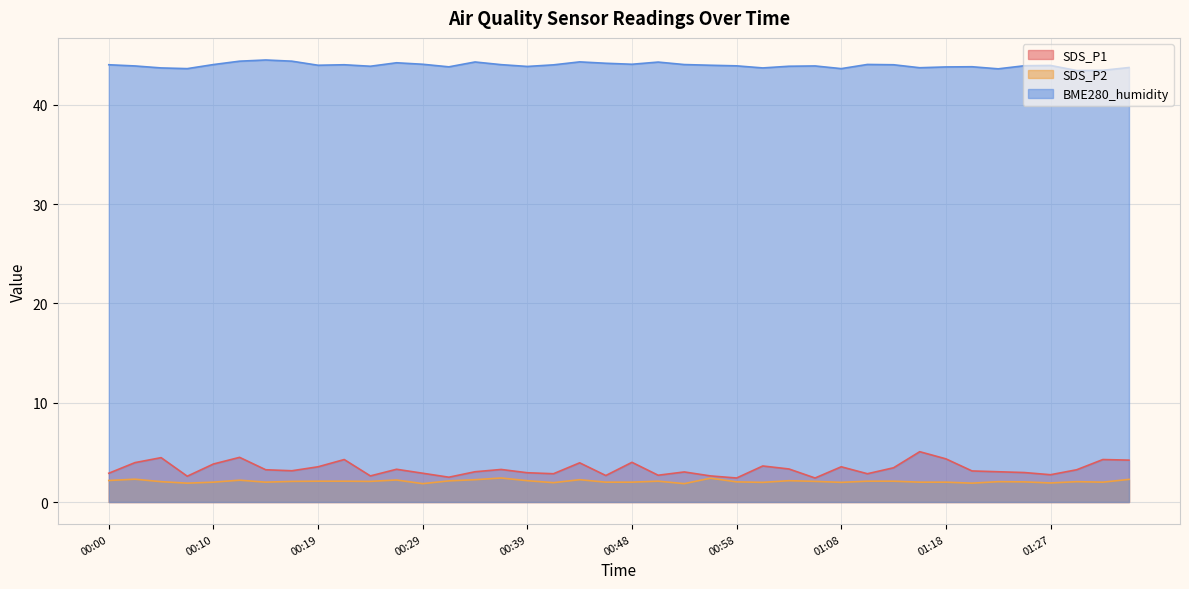

True or false: BME280_humidity and SDS_P1 intersect in this chart.

False